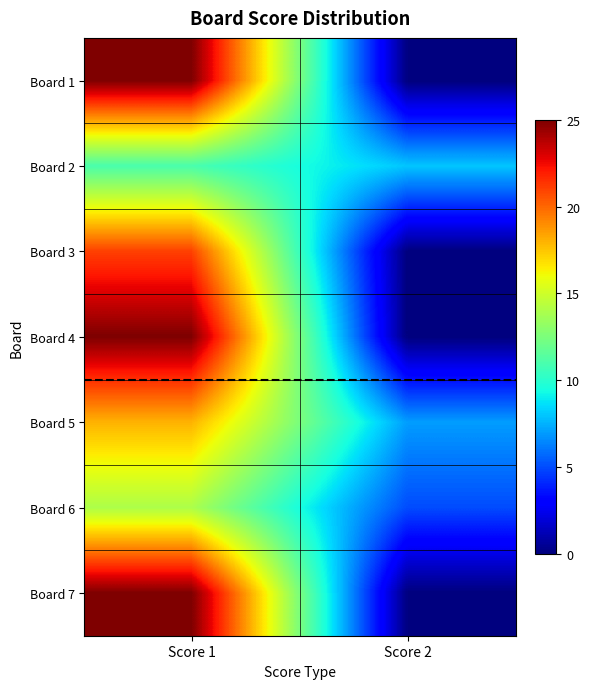

What is the spread (max minus min) of values at Score 1?

14